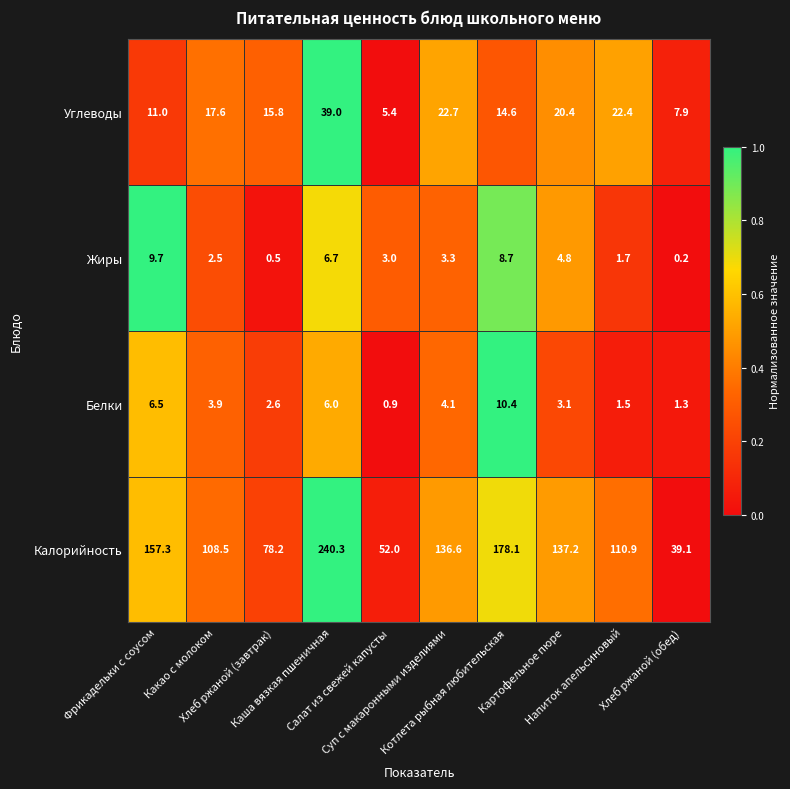

Which series has the widest spread of values?

Калорийность